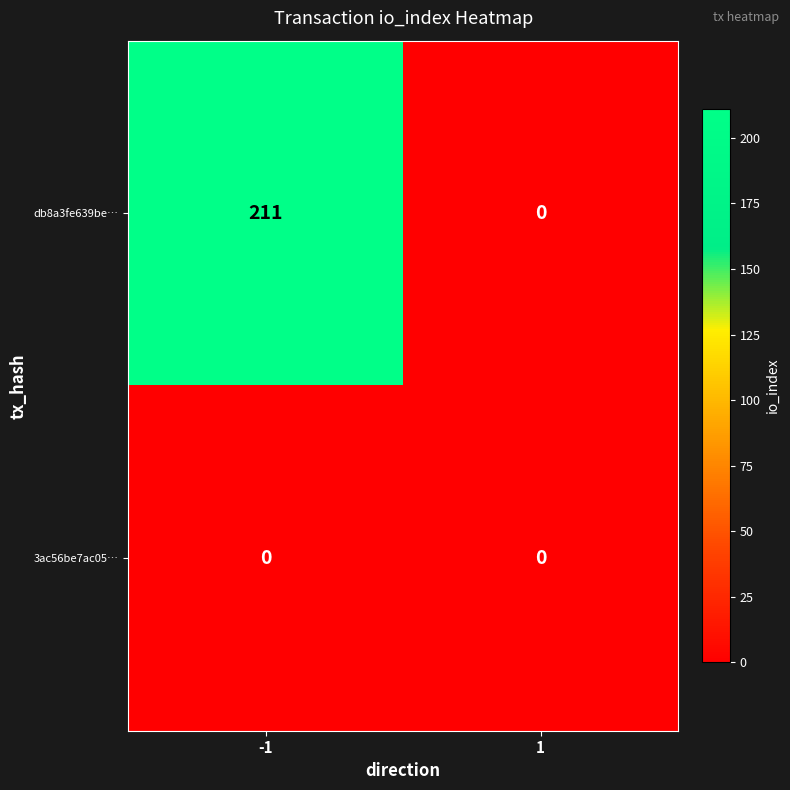

Which series has the widest spread of values?

db8a3fe639be…